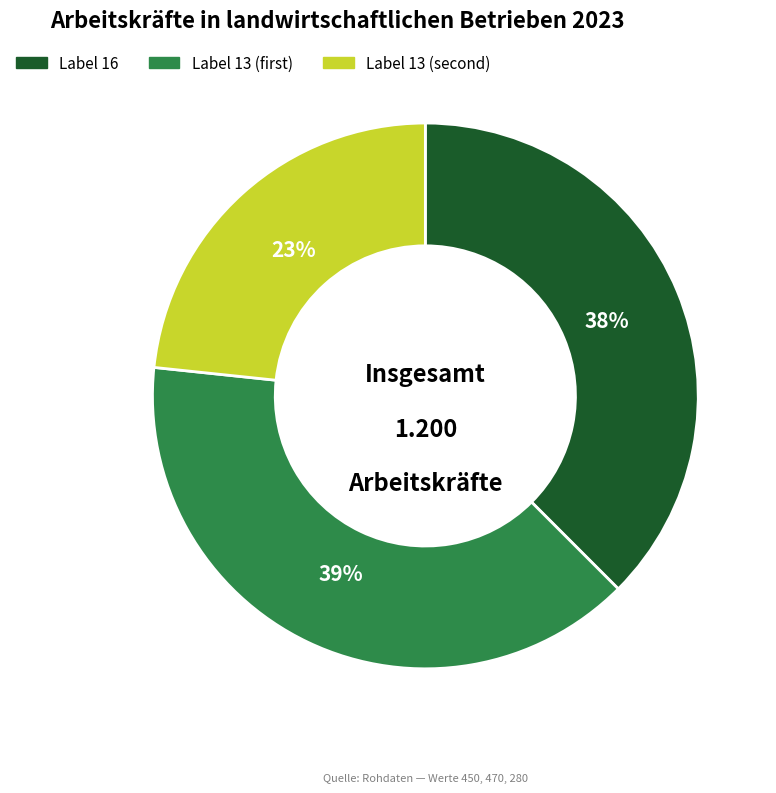

Is there a majority slice in this chart?

No